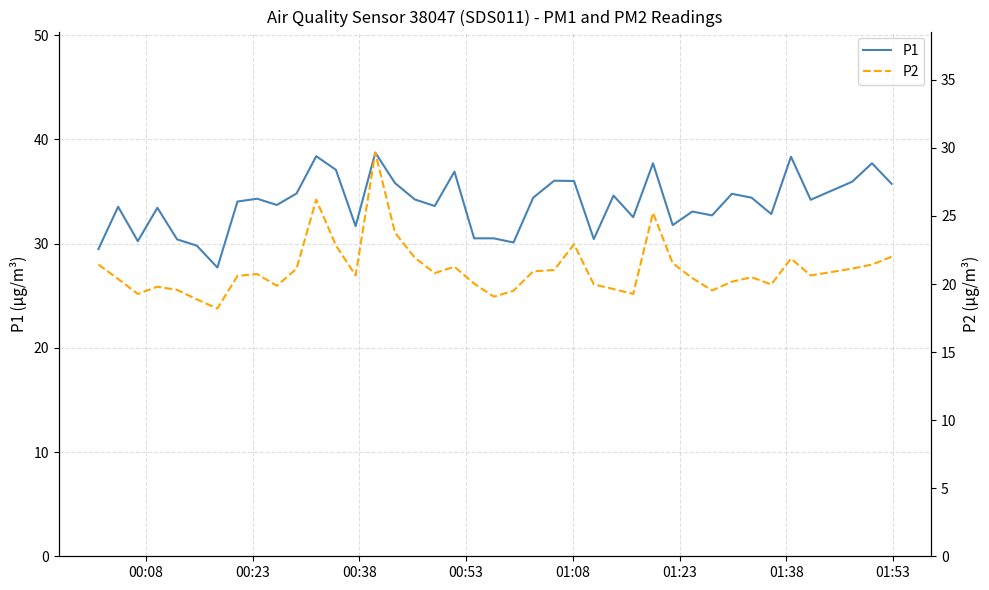

Is it true that P1 equals 51.8 at 00:23?

False